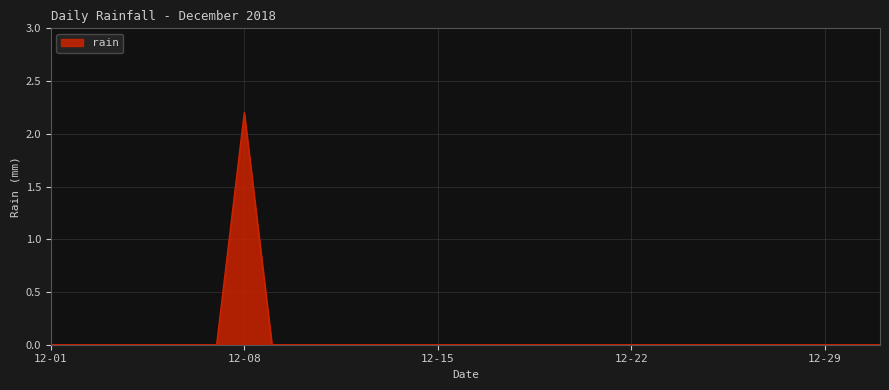

How many values are between 0 and 1?

30